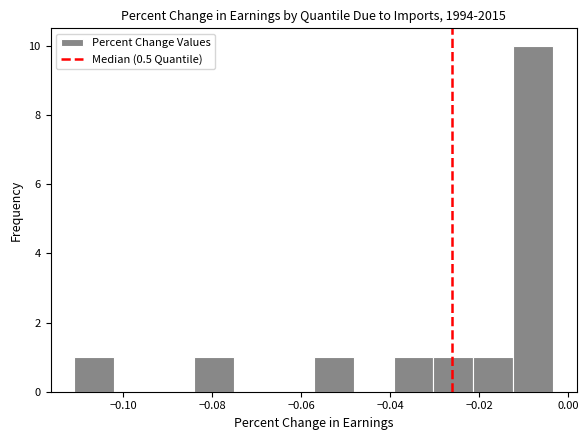

Which range on the x-axis has the tallest bar?

-0.012 to -0.004